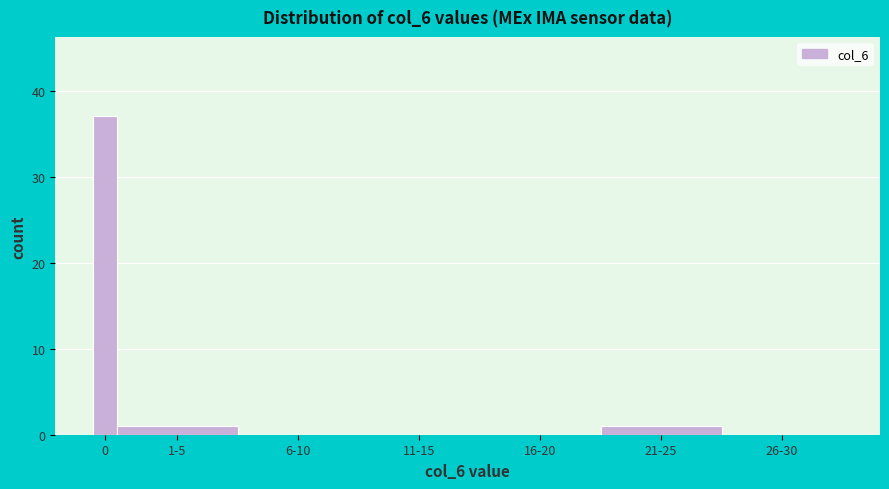

Reading right to left, what are all the values shown in this chart?

26-30=0	21-25=1	16-20=0	11-15=0	6-10=0	1-5=1	0=37